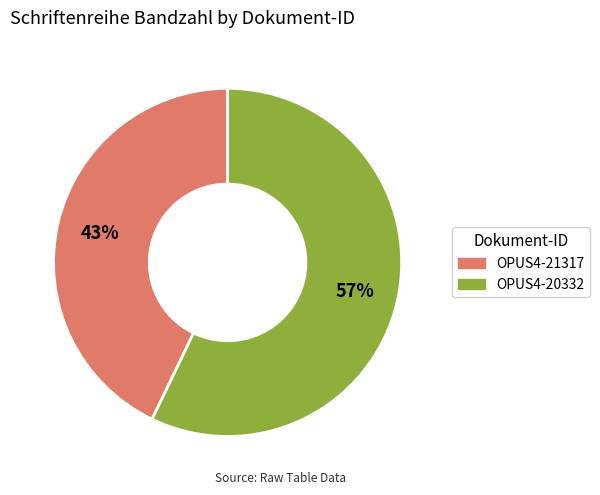

Which category has the smallest portion of the pie?

OPUS4-21317